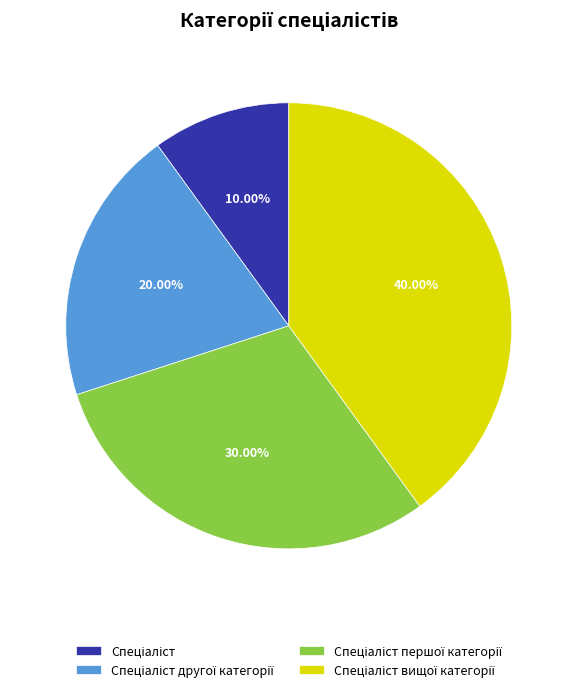

To the nearest percent, what is the average slice percentage?

25%